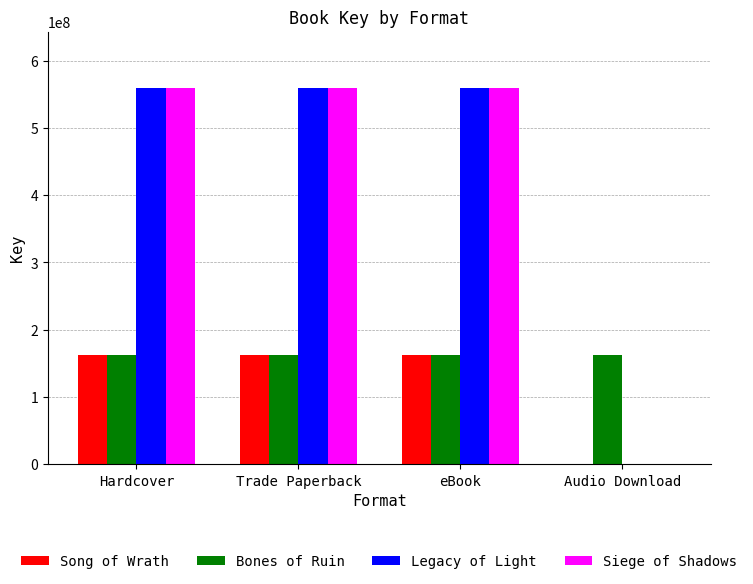

What is the total value across all series at Hardcover?

1441540789